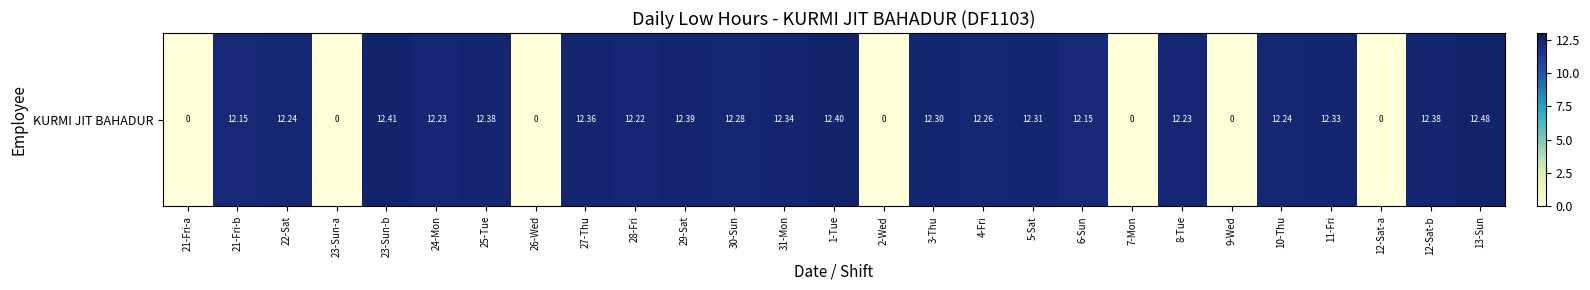

Rank the categories by value from lowest to highest.

21-Fri-a, 23-Sun-a, 26-Wed, 2-Wed, 7-Mon, 9-Wed, 12-Sat-a, 21-Fri-b, 6-Sun, 28-Fri, 24-Mon, 8-Tue, 22-Sat, 10-Thu, 4-Fri, 30-Sun, 3-Thu, 5-Sat, 11-Fri, 31-Mon, 27-Thu, 25-Tue, 12-Sat-b, 29-Sat, 1-Tue, 23-Sun-b, 13-Sun